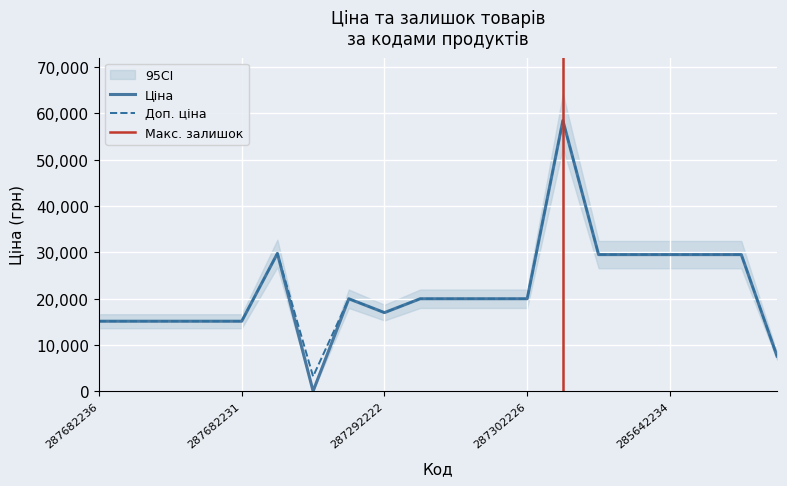

Which series has the largest total across all categories?

Доп. ціна